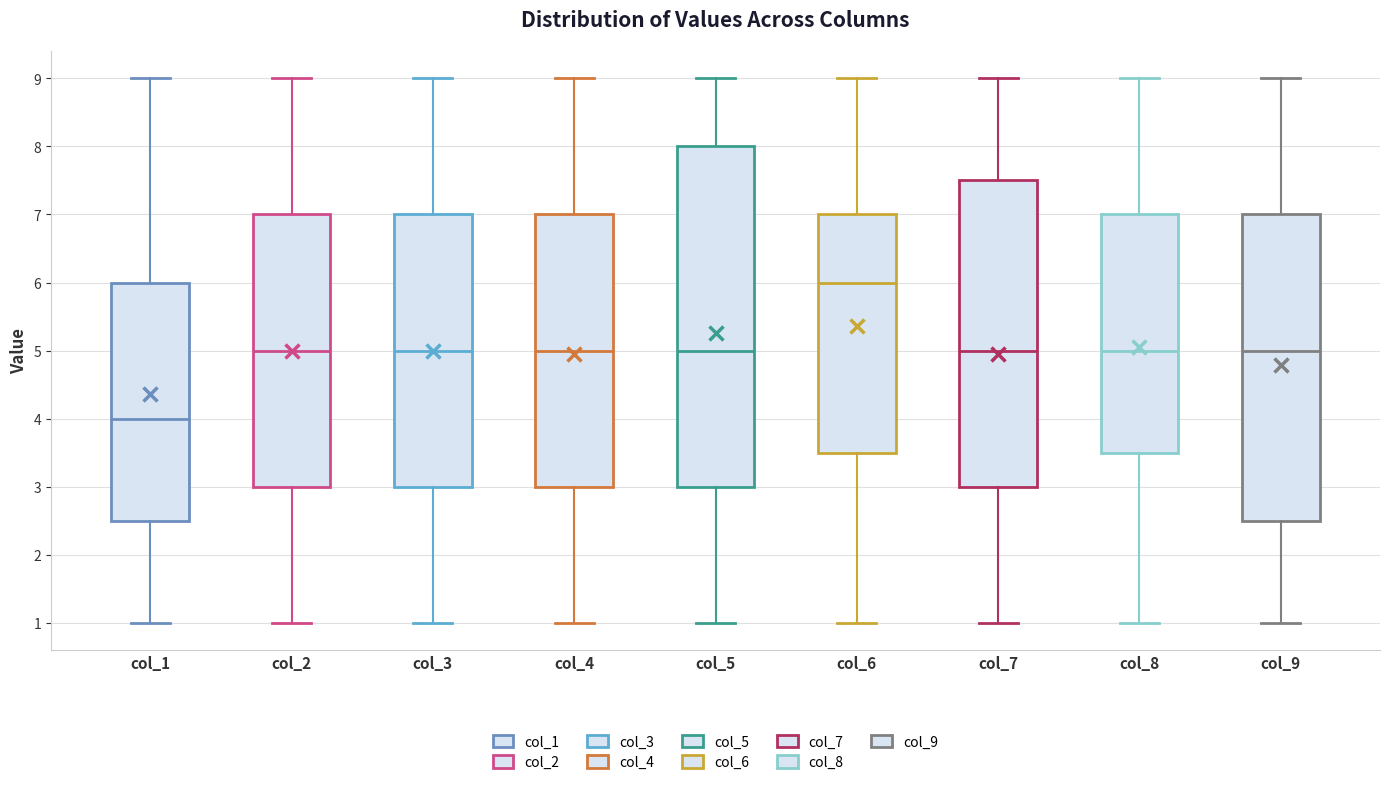

Which box has the highest median line?

col_6